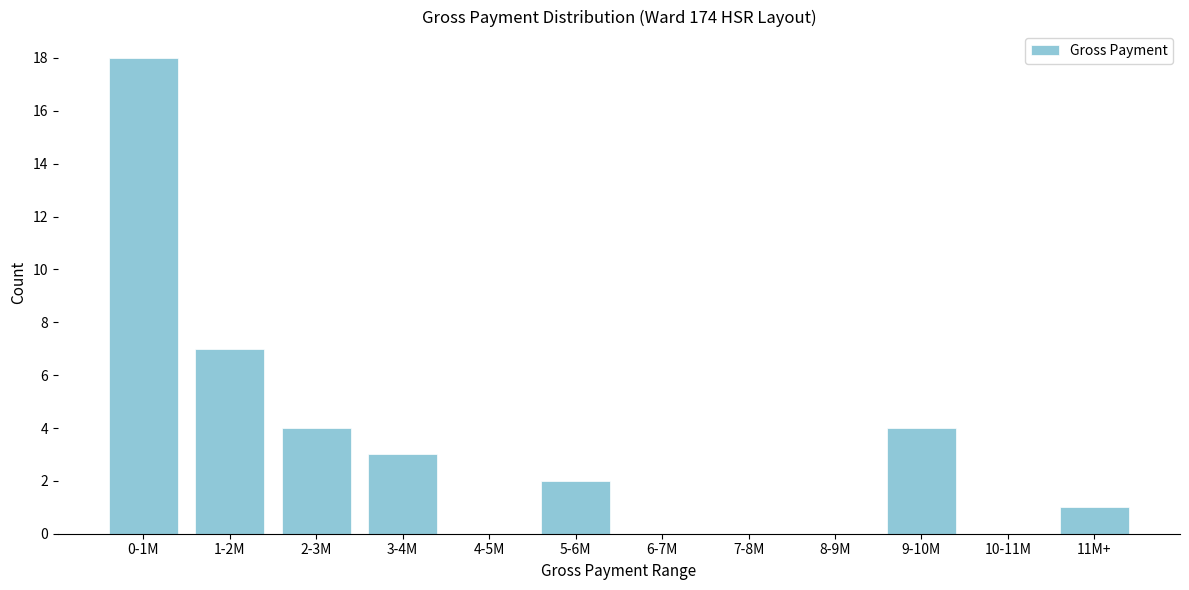

Reading left to right, transcribe all the data shown in this chart.

0-1M=18	1-2M=7	2-3M=4	3-4M=3	4-5M=0	5-6M=2	6-7M=0	7-8M=0	8-9M=0	9-10M=4	10-11M=0	11M+=1